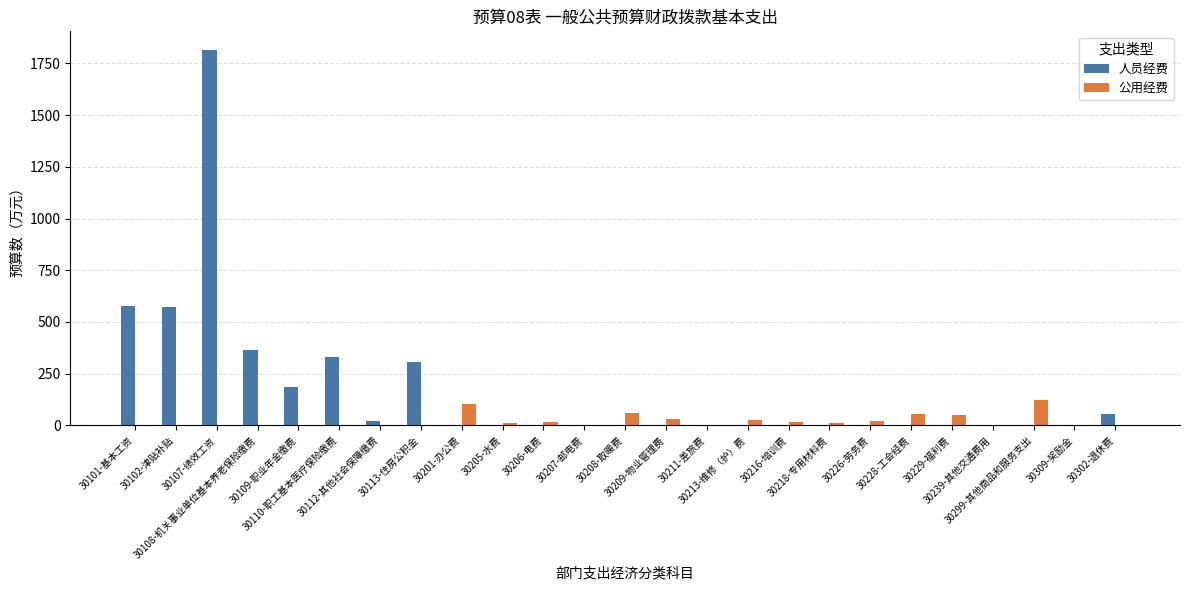

Which series has the largest total across all categories?

人员经费